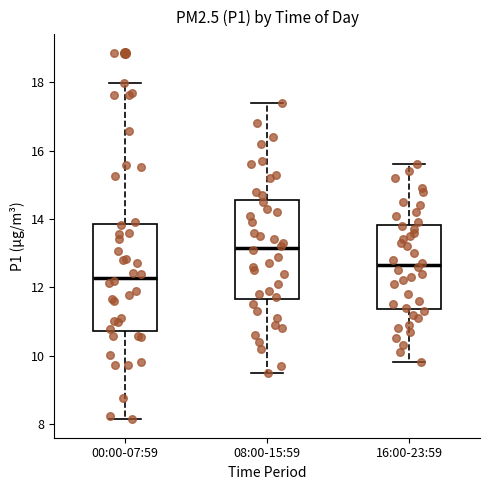

Reading left to right, read every box against the y-axis: the position of its median line, the range the box covers, and the ends of its whiskers. The values are not printed on the chart, so give them approximately, as read against the axis.

00:00-07:59: median 12.2, box 10.8 to 13.8, whiskers 8.2 to 18.0
08:00-15:59: median 13.2, box 11.6 to 14.6, whiskers 9.6 to 17.4
16:00-23:59: median 12.6, box 11.4 to 13.8, whiskers 9.8 to 15.6